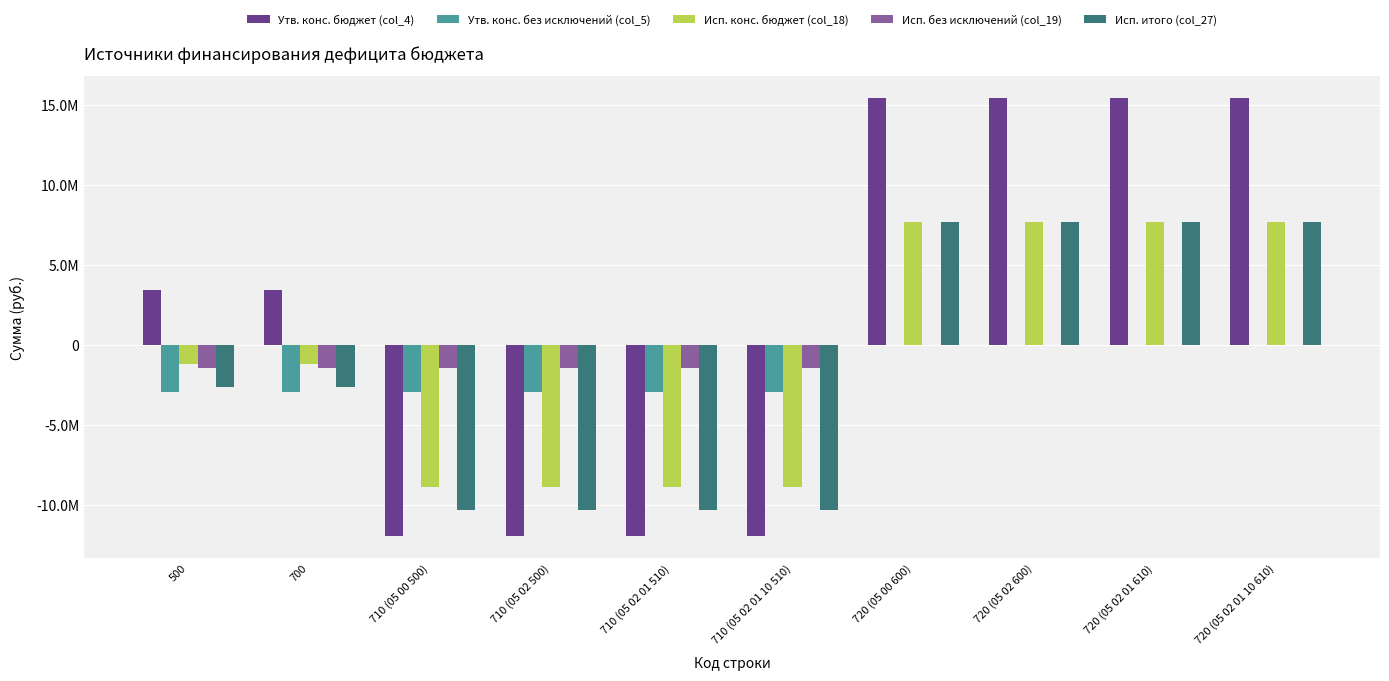

What is the approximate value of Исп. конс. бюджет (col_18) at 710 (05 00 500)?

-8864876.5